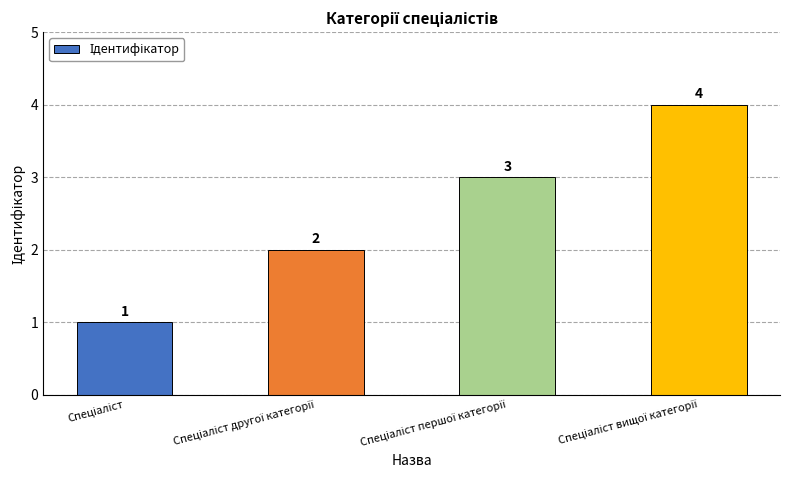

What is the maximum value shown in the chart?

4